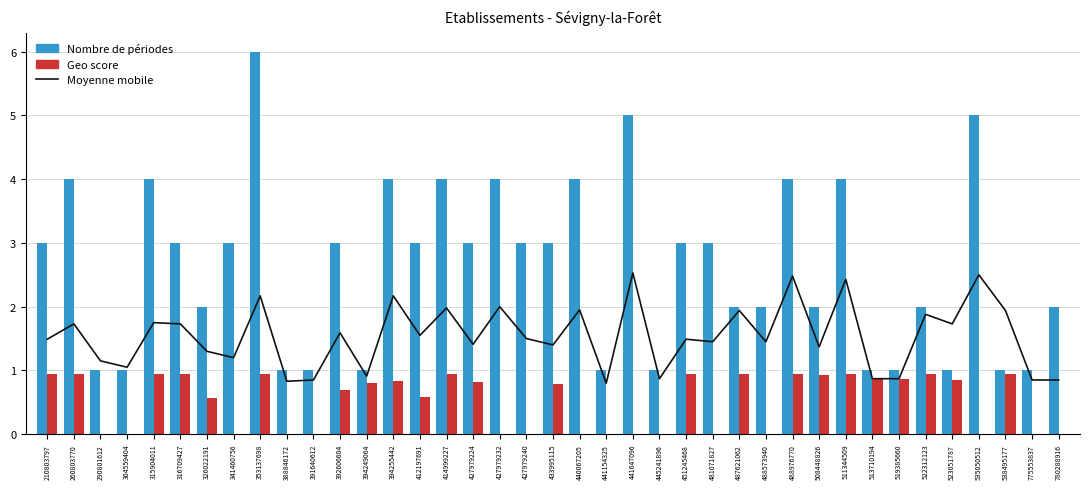

Is it true that Geo score equals 0.2 at 412197691?

False